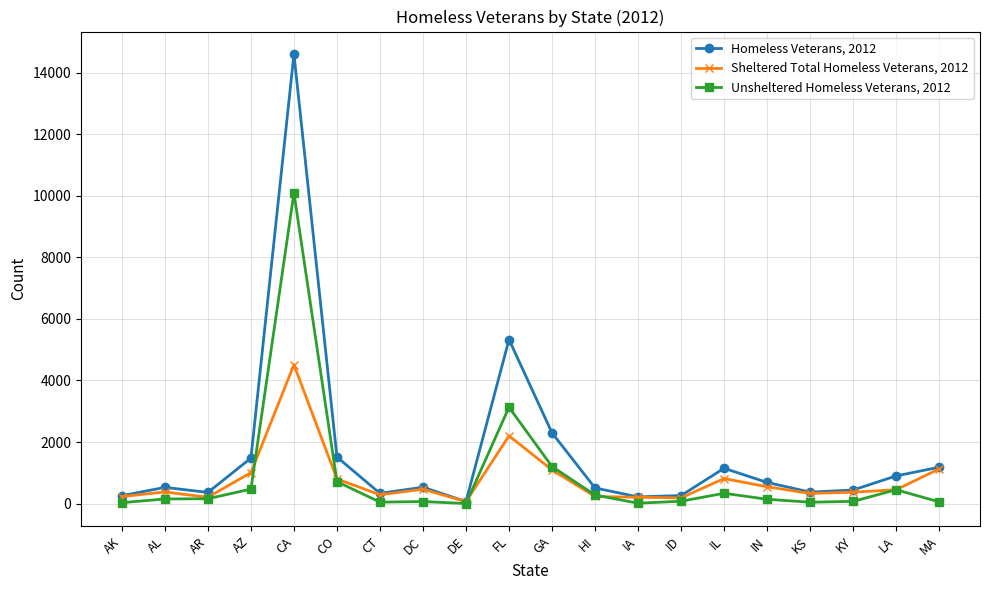

How many data points in Homeless Veterans, 2012 are less than 531?

10